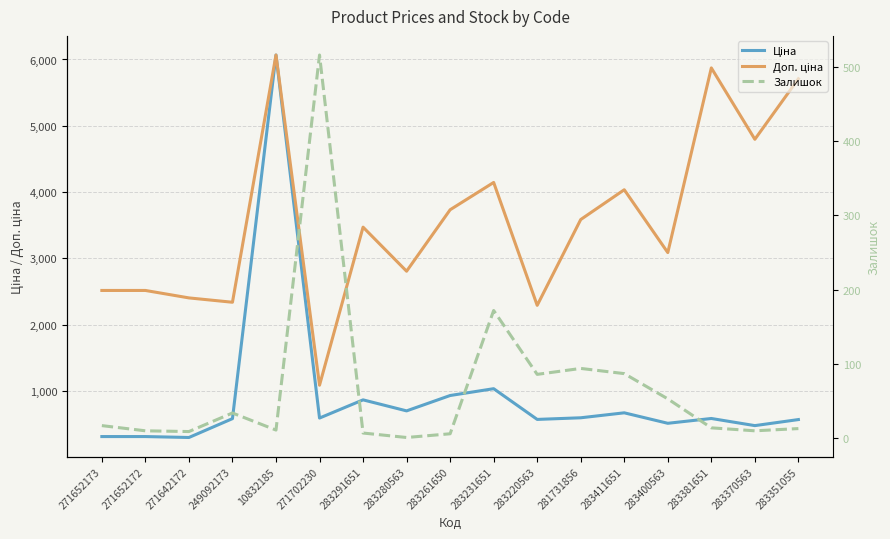

How many categories are shown in the chart?

17